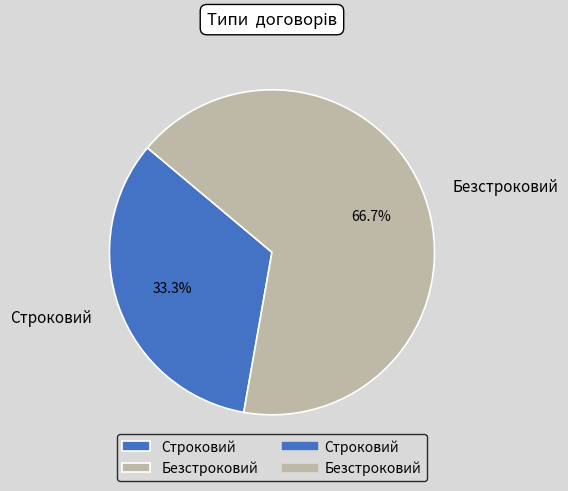

How many segments does this pie chart have?

2